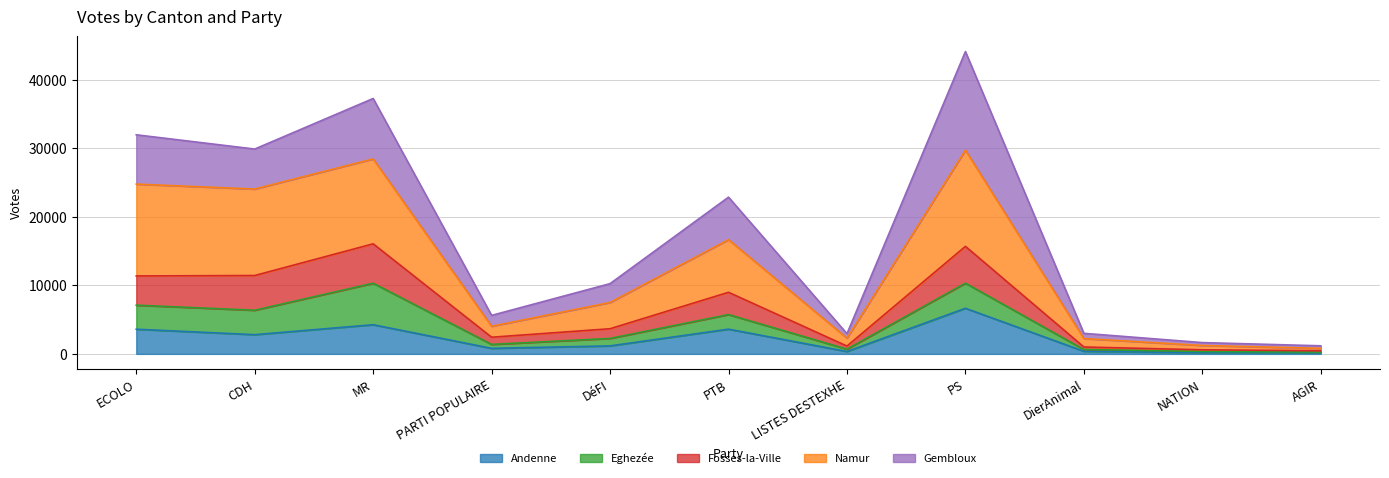

What is the maximum value for Andenne?

6658